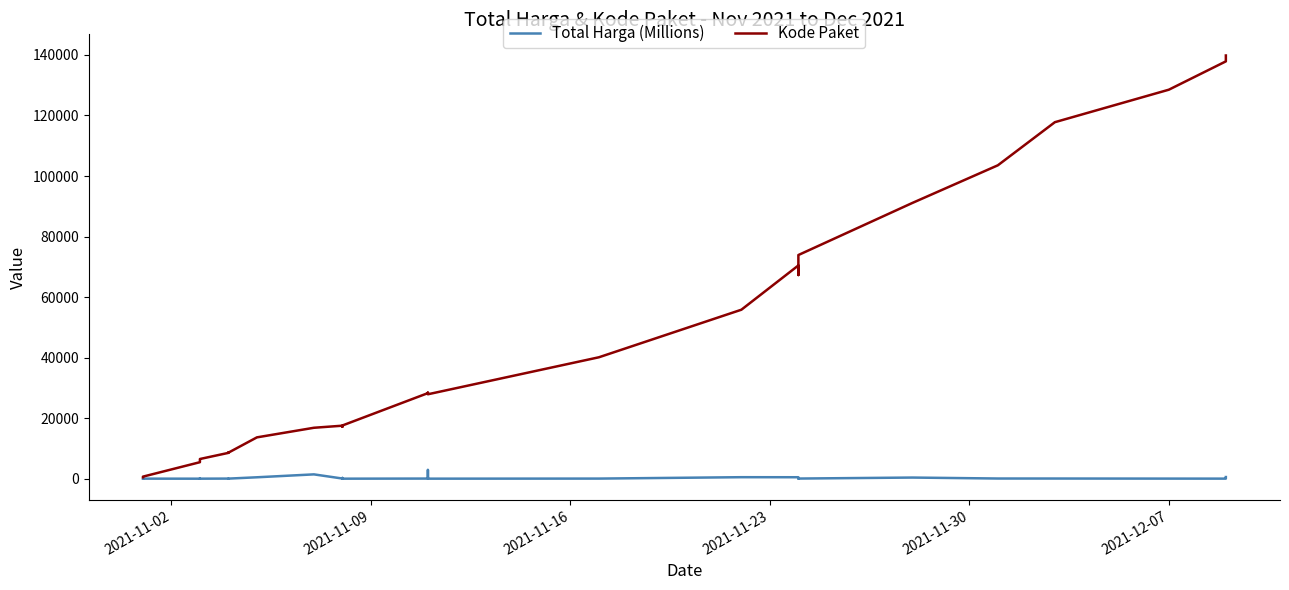

Does the chart display data point markers on the line(s)?

No